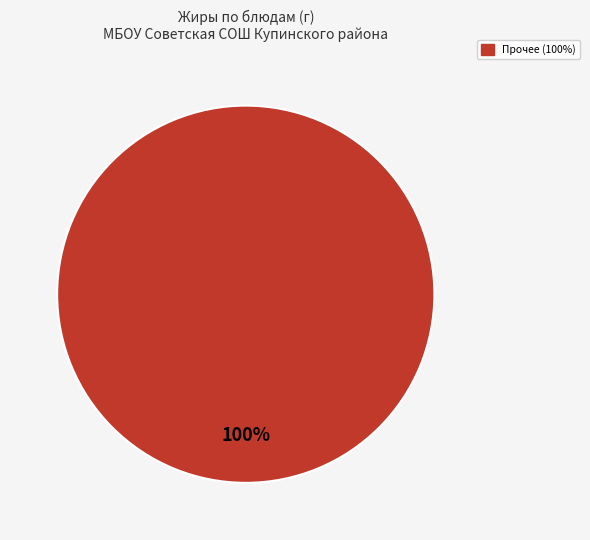

Is there any slice that represents more than half of the pie?

Yes